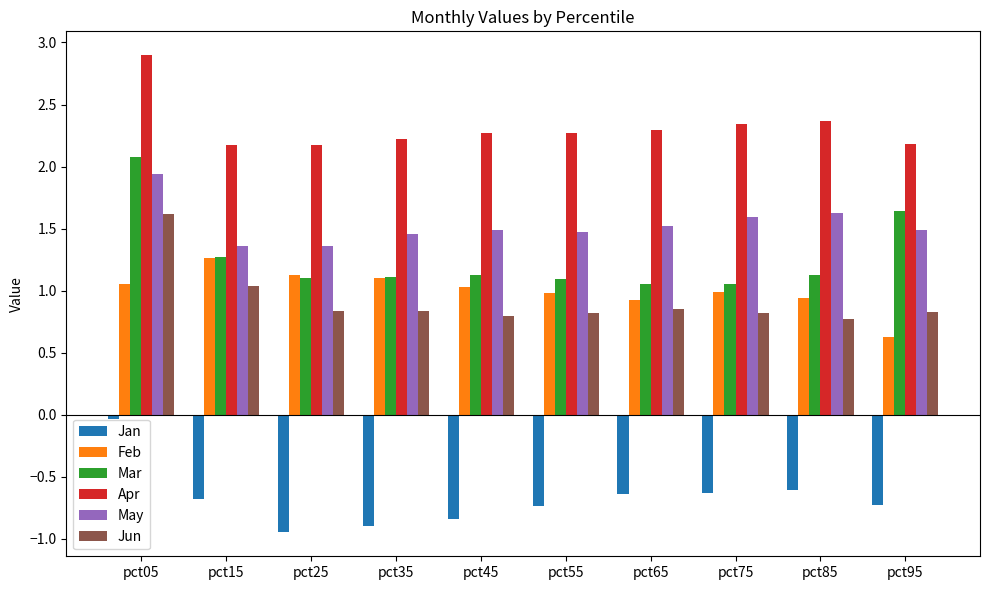

What is the sum of the Feb values at pct35 and pct25?

2.2